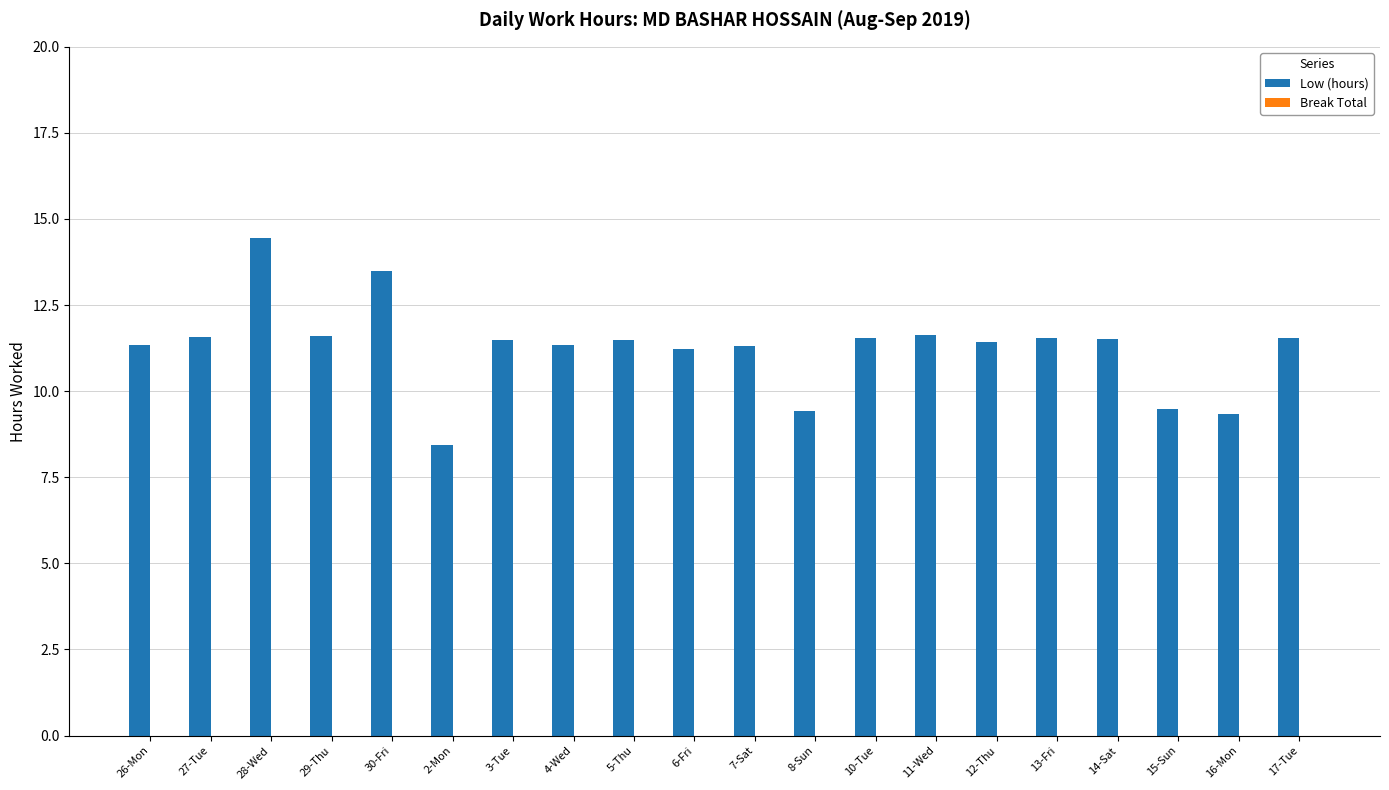

How many bars are there in total?

20